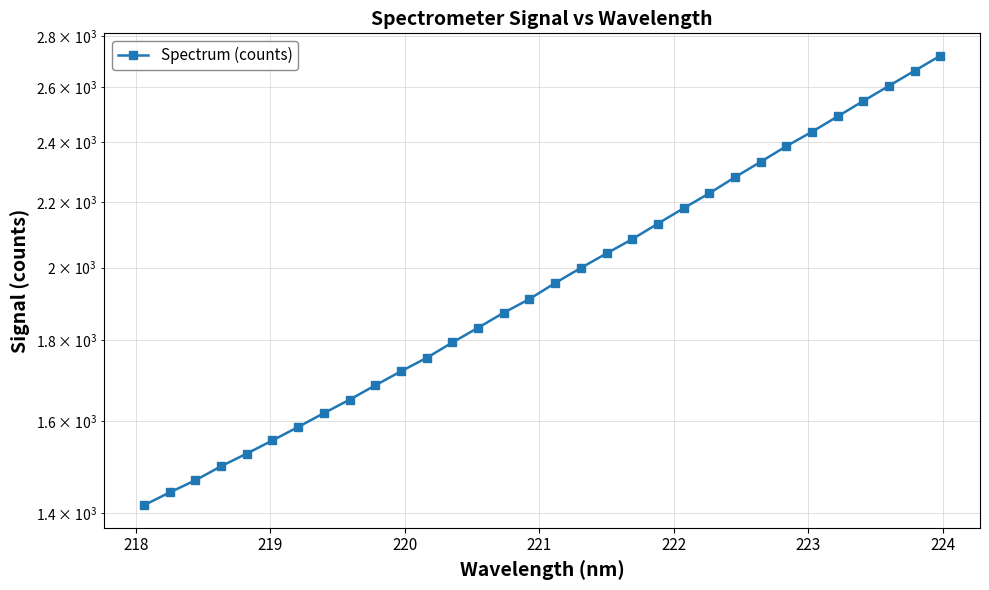

True or false: the data shows 1286.1 at 17.

False